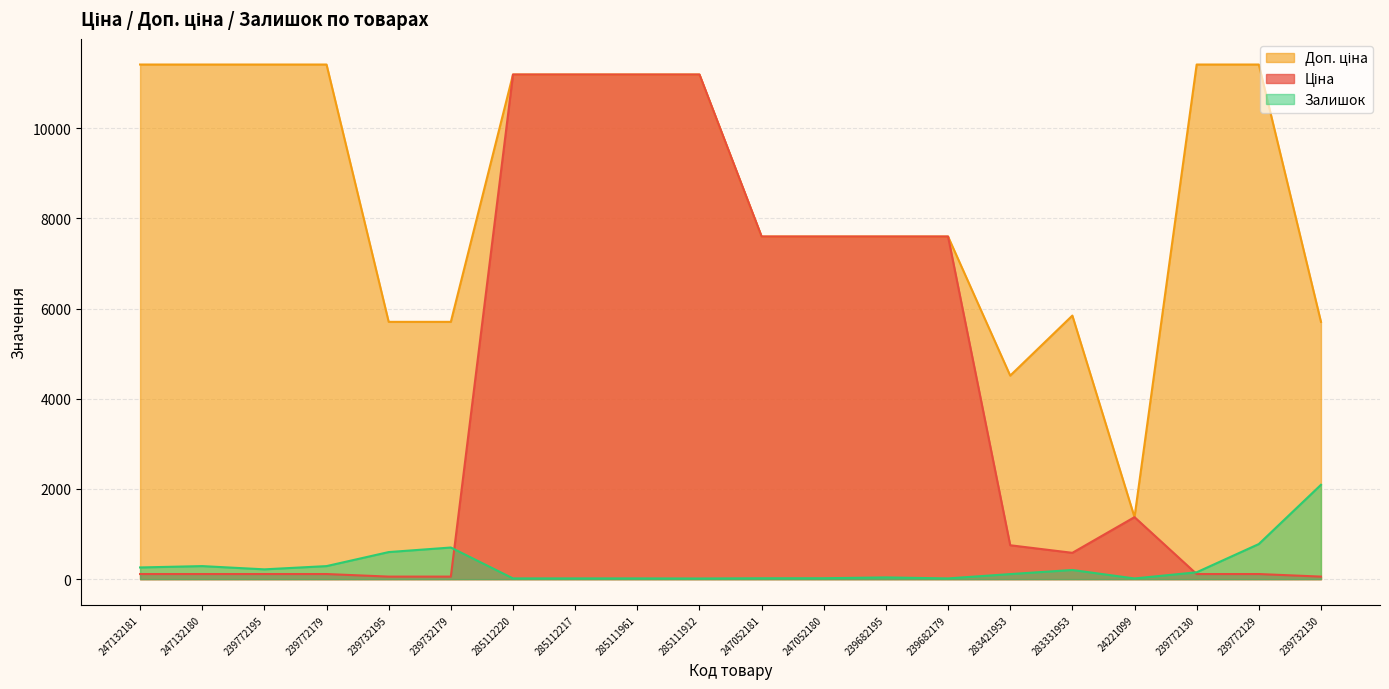

What is the value of the Доп. ціна point at the 10th from the left?

11188.2